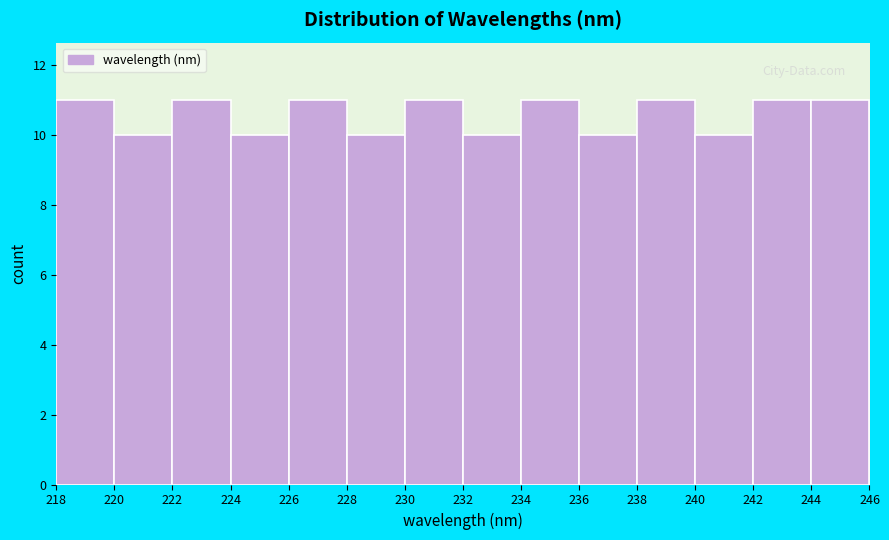

Reading left to right, list every bar in this chart as the range it spans on the x-axis followed by its height. The values are not printed on the chart, so give them approximately, as read against the axis.

218 to 220: 11
220 to 222: 10
222 to 224: 11
224 to 226: 10
226 to 228: 11
228 to 230: 10
230 to 232: 11
232 to 234: 10
234 to 236: 11
236 to 238: 10
238 to 240: 11
240 to 242: 10
242 to 244: 11
244 to 246: 11